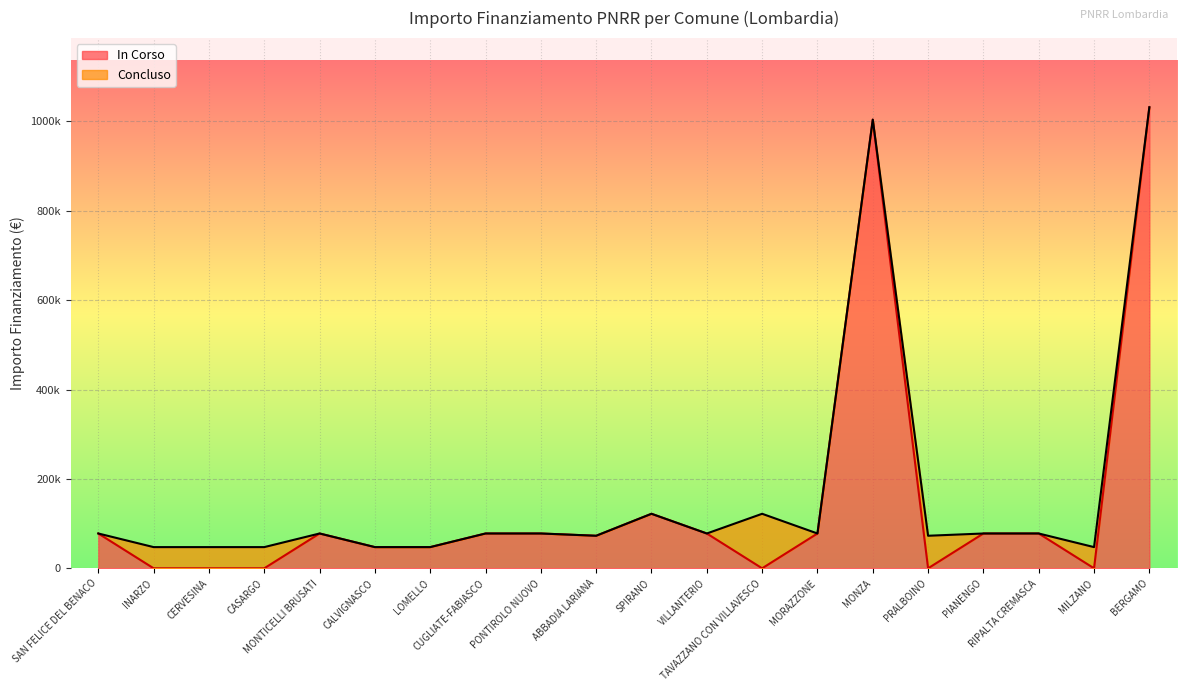

Which label corresponds to the largest value in the chart?

BERGAMO